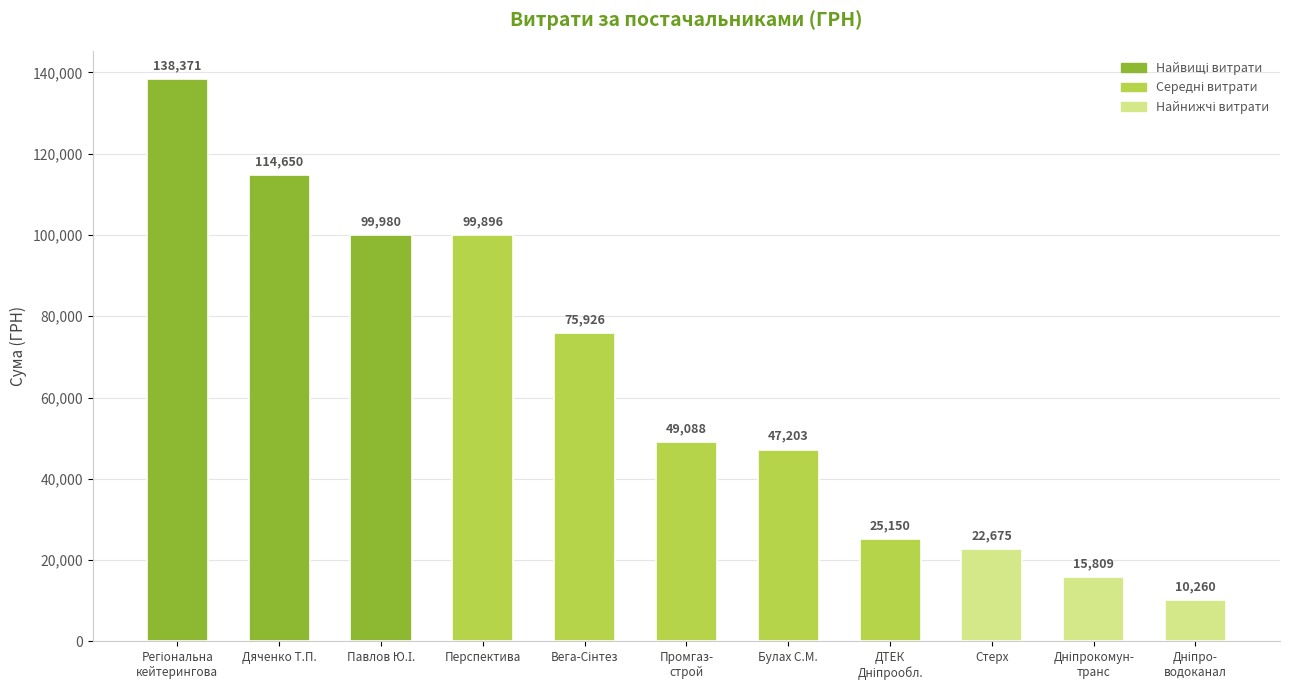

The value at Дяченко Т.П. is 149246.9. True or false?

False